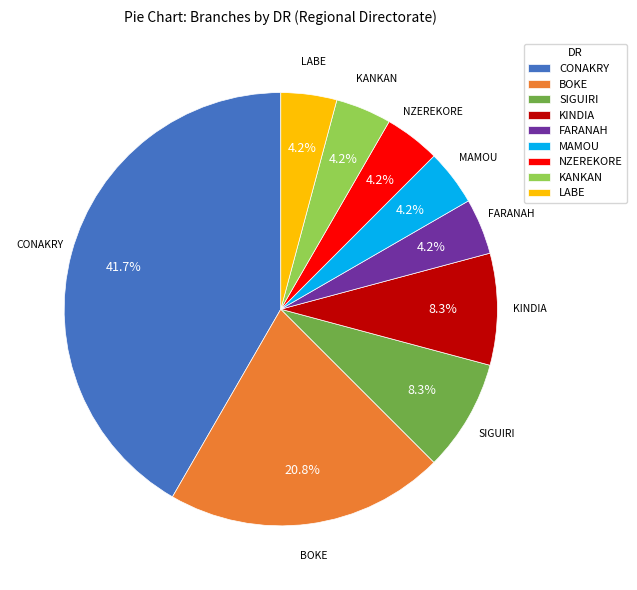

Combined, do KANKAN and BOKE account for over 50%?

No